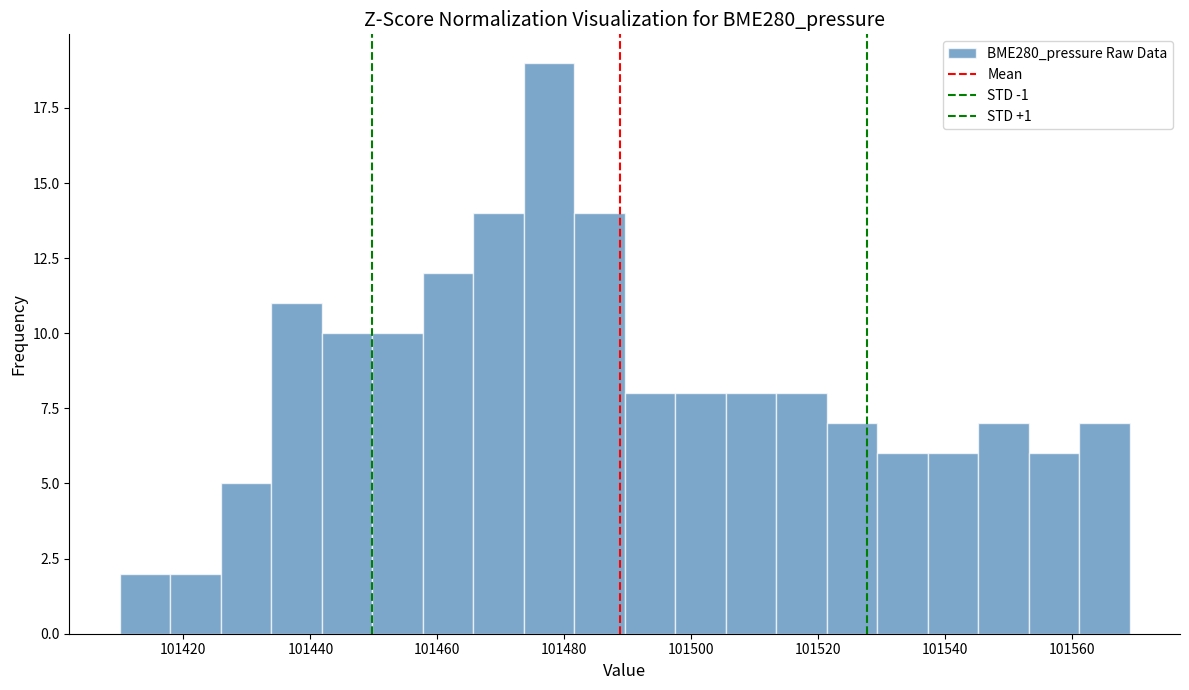

Around what value on the x-axis is the tallest bar? Give the approximate position of its centre, as read against the axis.

101478